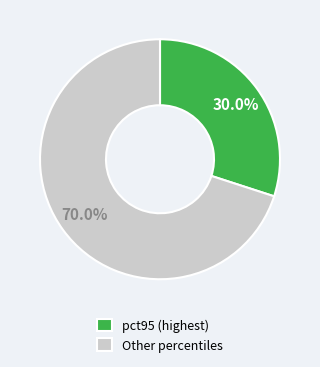

Rank the categories by value from lowest to highest.

pct95 (highest), Other percentiles